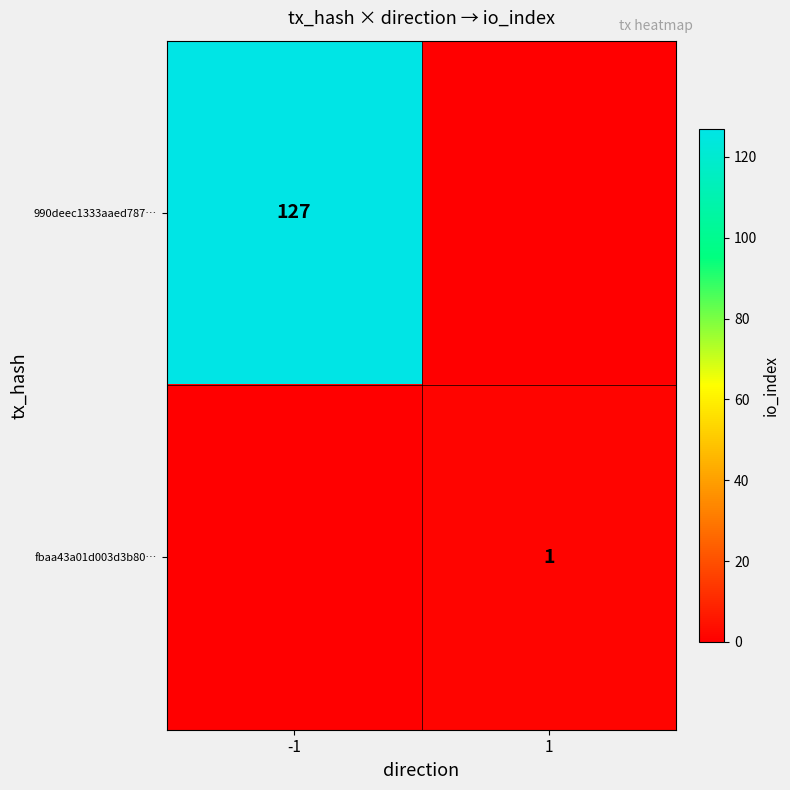

What is the greatest value displayed?

127